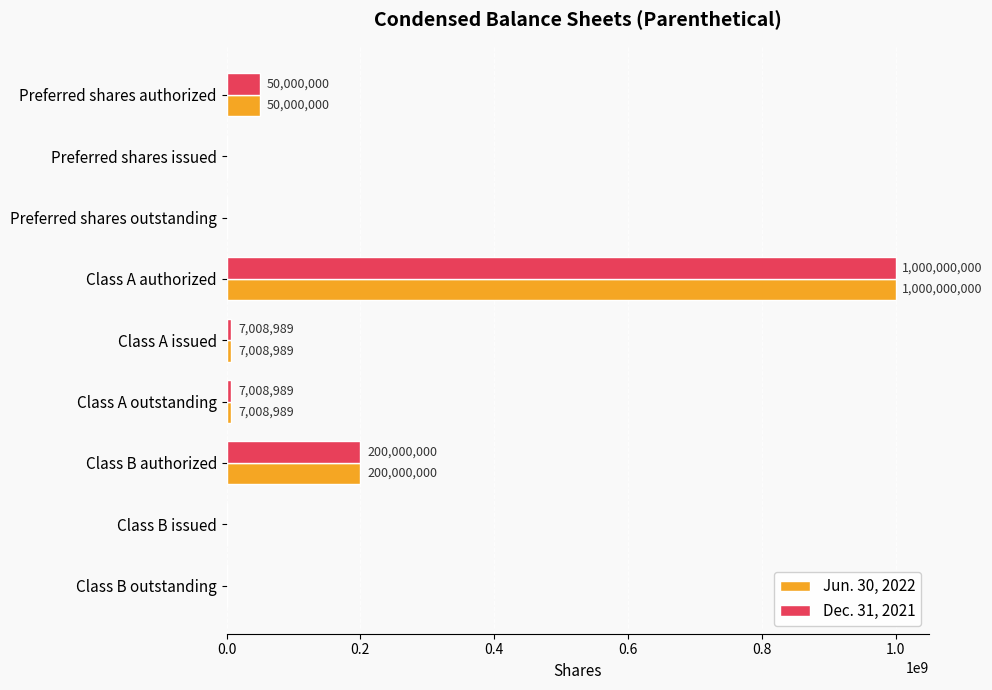

At which label is Jun. 30, 2022 closest to 500000000?

Class B authorized